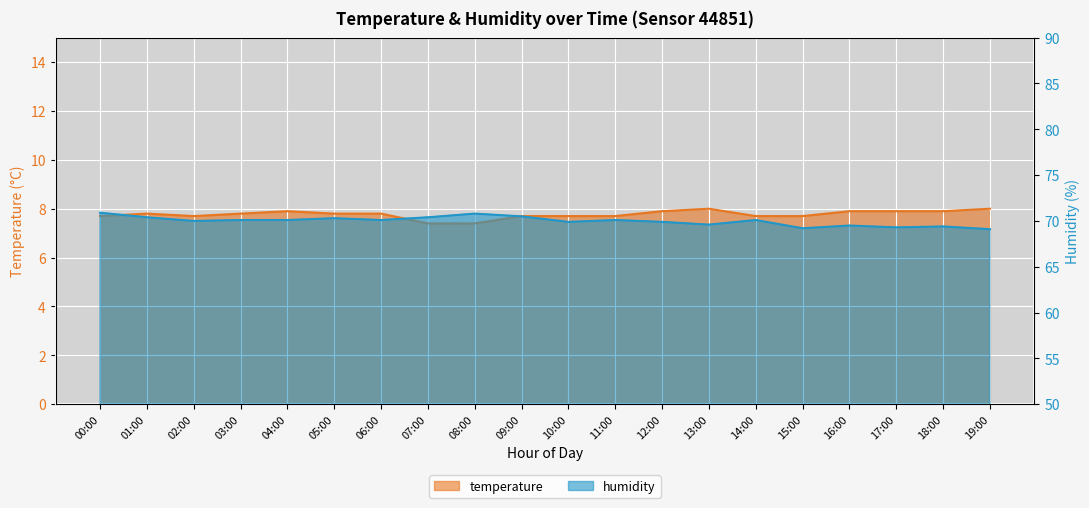

True or false: temperature and humidity intersect in this chart.

False